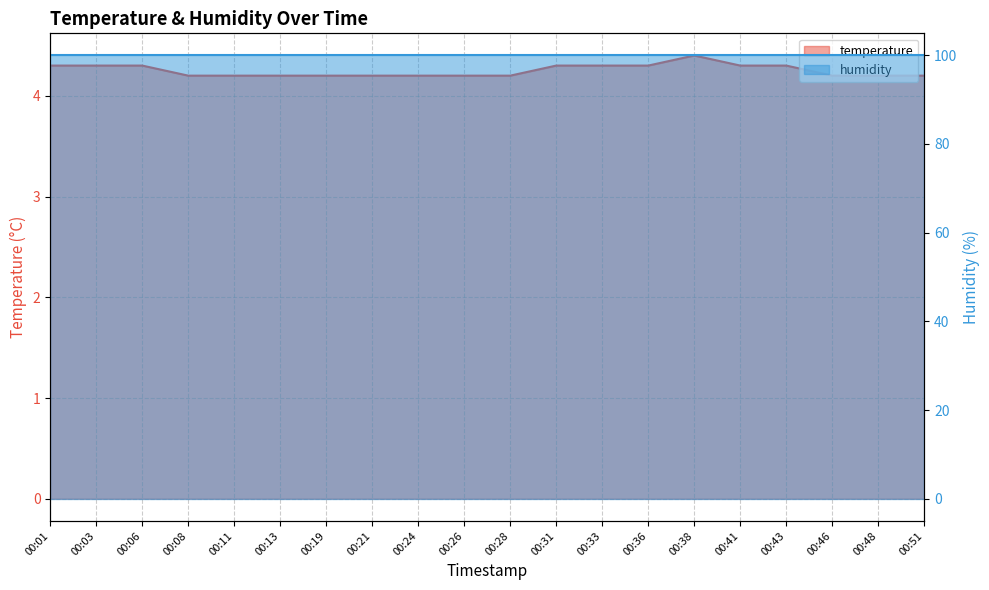

The chart shows a value of 4.2 at 00:13. True or false?

True